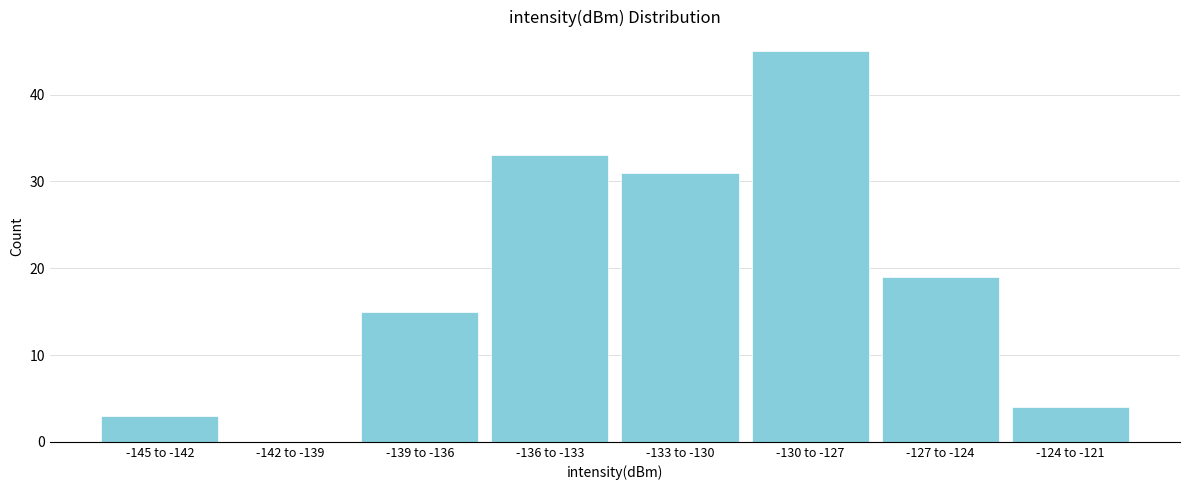

Reading right to left, extract all data points from this chart.

-124 to -121=4	-127 to -124=19	-130 to -127=45	-133 to -130=31	-136 to -133=33	-139 to -136=15	-142 to -139=0	-145 to -142=3